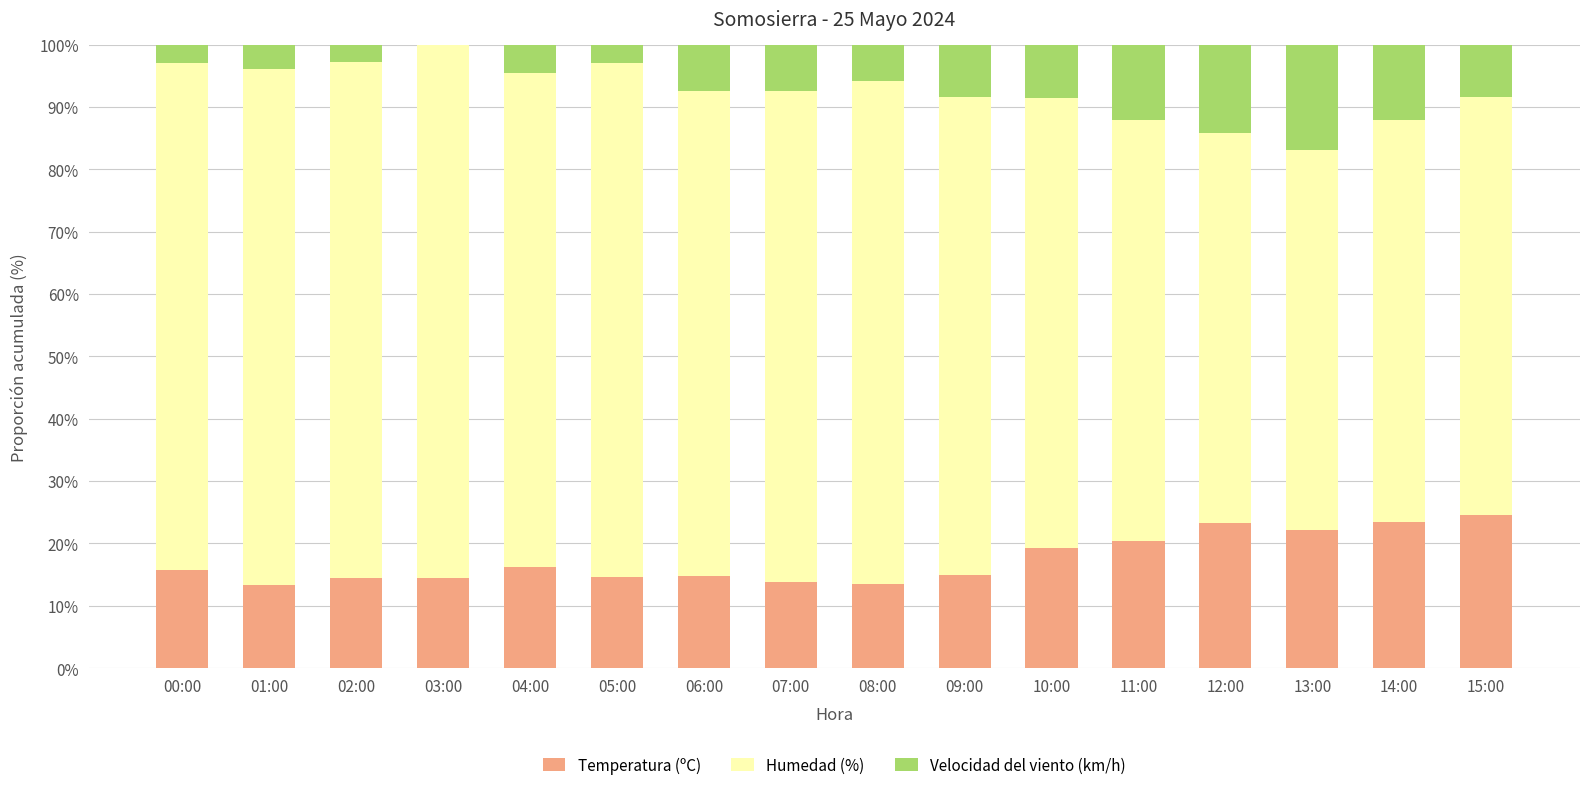

The value of Temperatura (ºC) at 11:00 is 11.0. True or false?

False